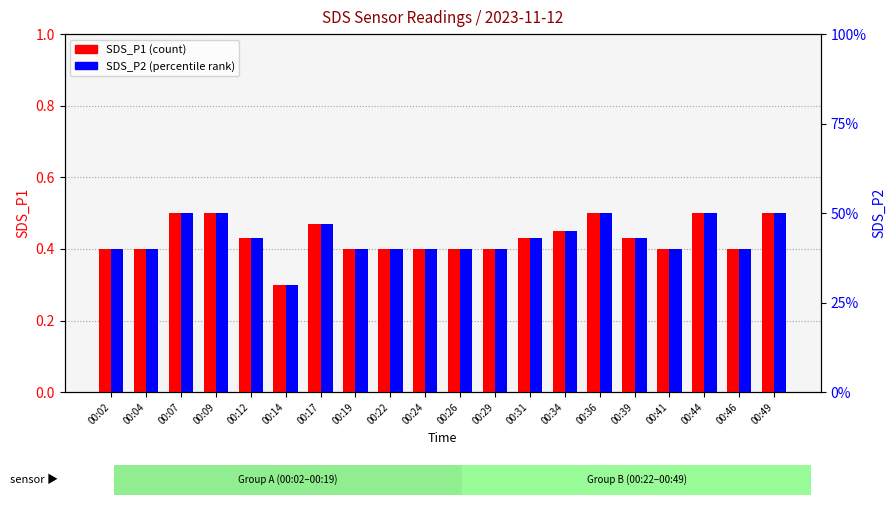

List the labels in order of SDS_P2 value, largest first.

00:07, 00:09, 00:36, 00:44, 00:49, 00:17, 00:34, 00:12, 00:31, 00:39, 00:02, 00:04, 00:19, 00:22, 00:24, 00:26, 00:29, 00:41, 00:46, 00:14